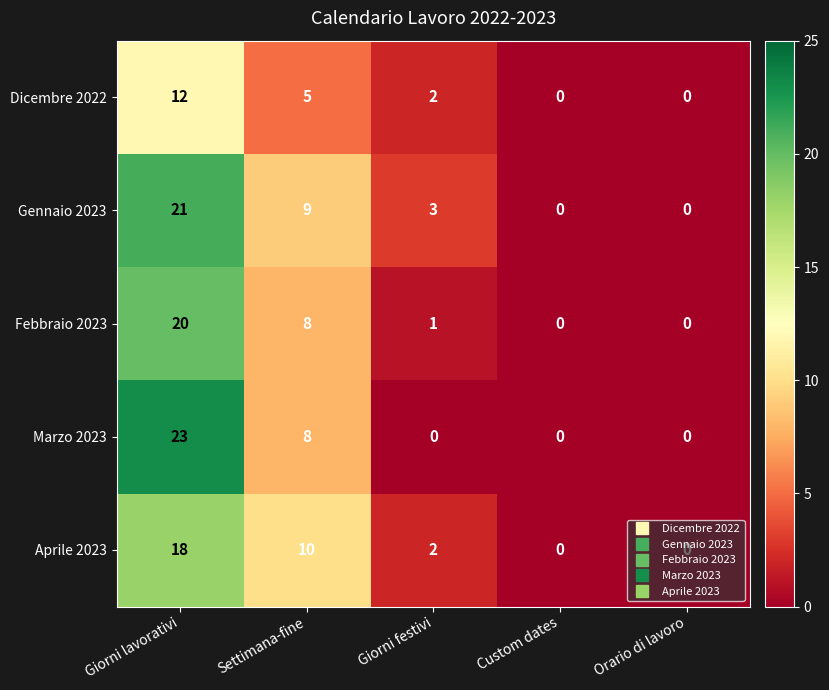

How many data points does each series have?

5